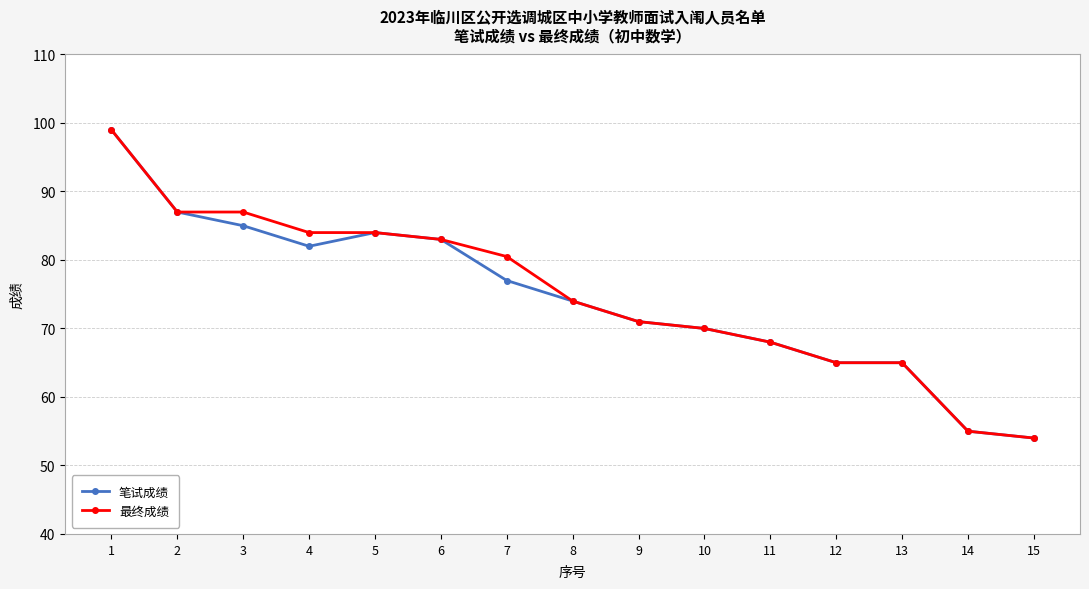

Reading left to right, extract all data points from this chart.

笔试成绩: 1=99.0	2=87.0	3=85.0	4=82.0	5=84.0	6=83.0	7=77.0	8=74.0	9=71.0	10=70.0	11=68.0	12=65.0	13=65.0	14=55.0	15=54.0
最终成绩: 1=99.0	2=87.0	3=87.0	4=84.0	5=84.0	6=83.0	7=80.5	8=74.0	9=71.0	10=70.0	11=68.0	12=65.0	13=65.0	14=55.0	15=54.0